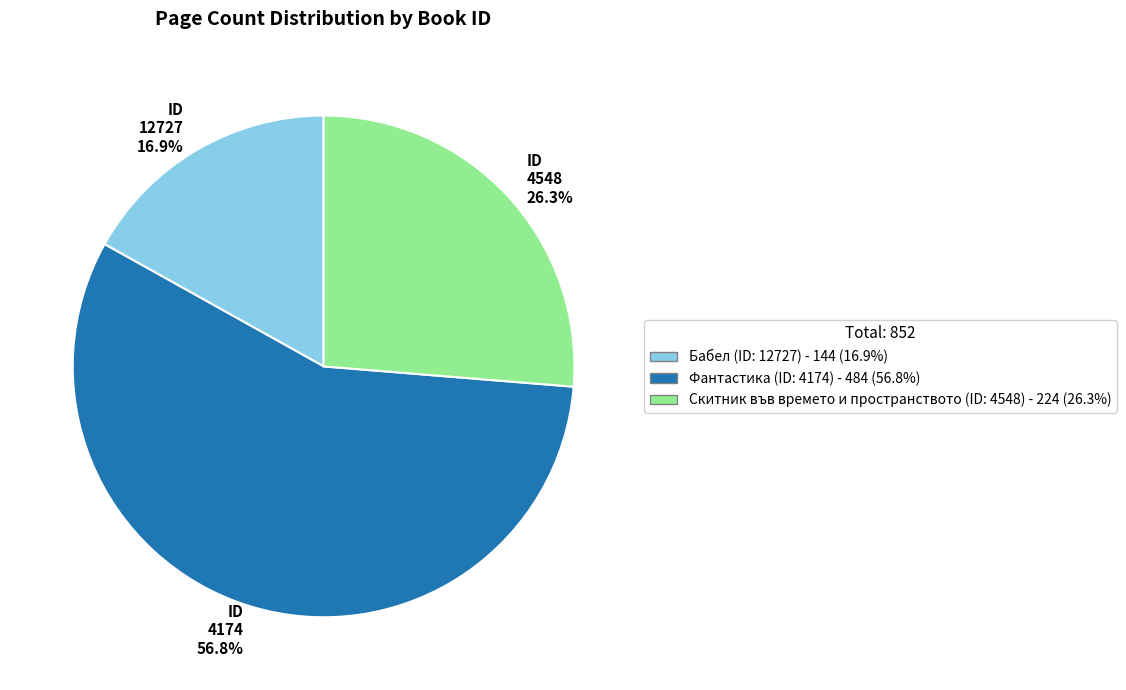

How much of the chart is everything except ID 12727 16.9%?

83.1%